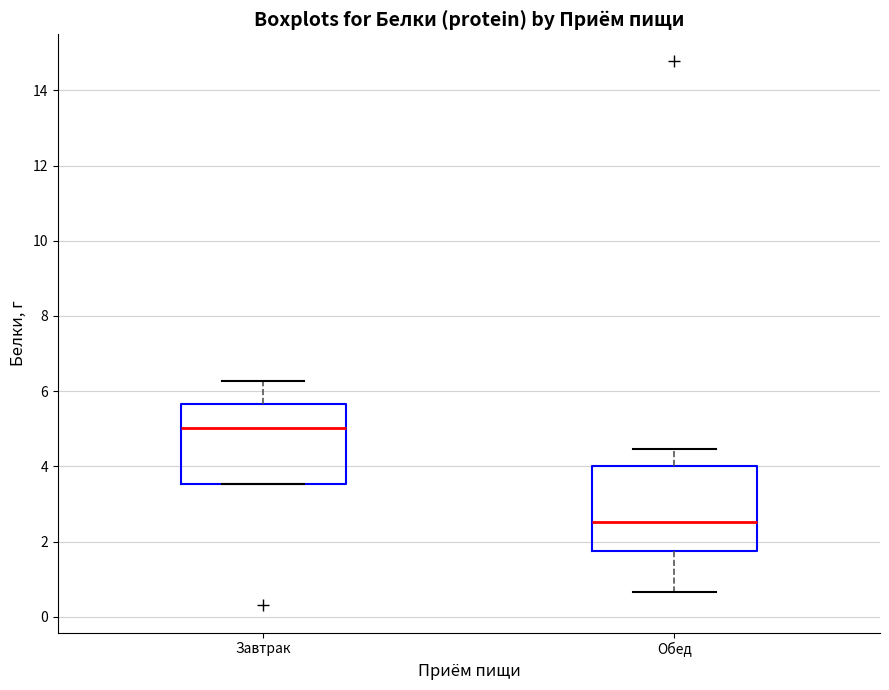

Reading left to right, transcribe this box plot: for each box, give where its median line is, the range the box spans, and where its two whiskers end, as read against the y-axis. The values are not printed on the chart, so give them approximately, as read against the axis.

Завтрак: median 5.0, box 3.6 to 5.6, whiskers 3.6 to 6.2
Обед: median 2.6, box 1.8 to 4.0, whiskers 0.6 to 4.4